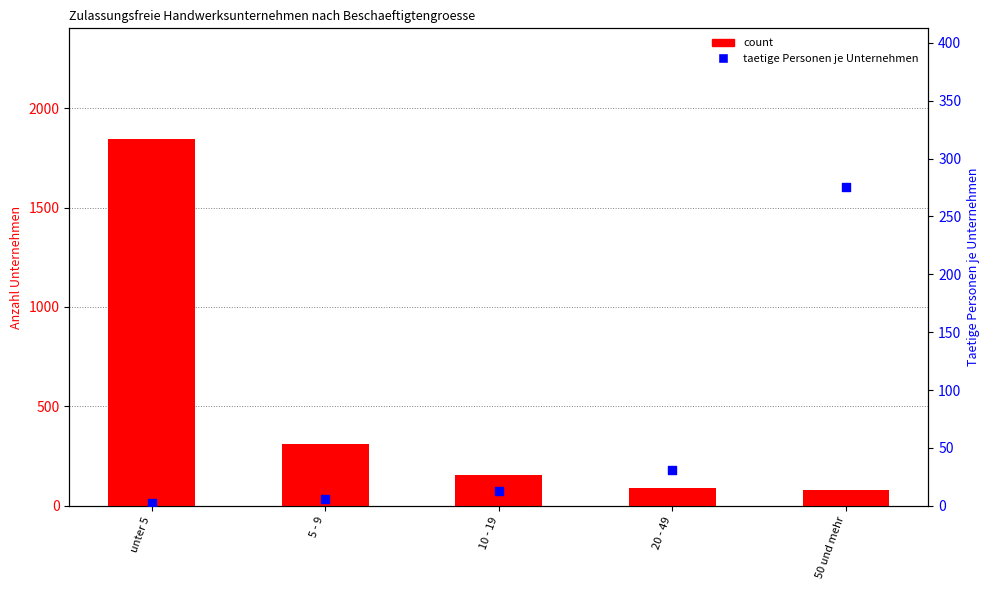

Which series reaches the maximum Y coordinate?

Anzahl Unternehmen